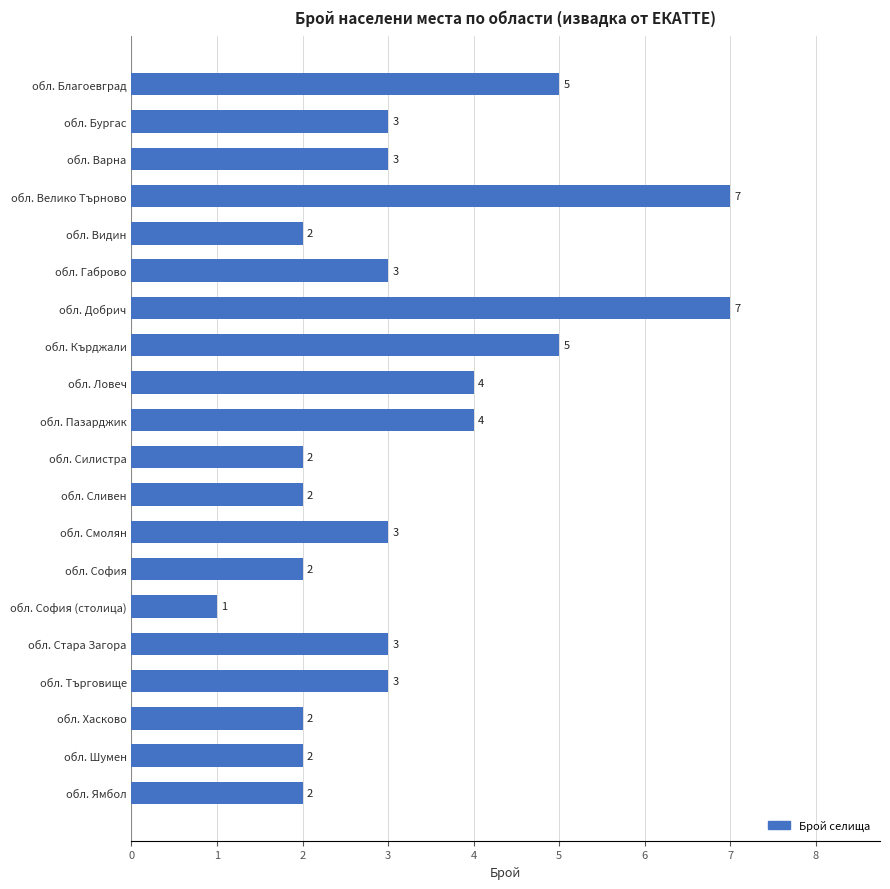

How many values are between 2 and 4?

15